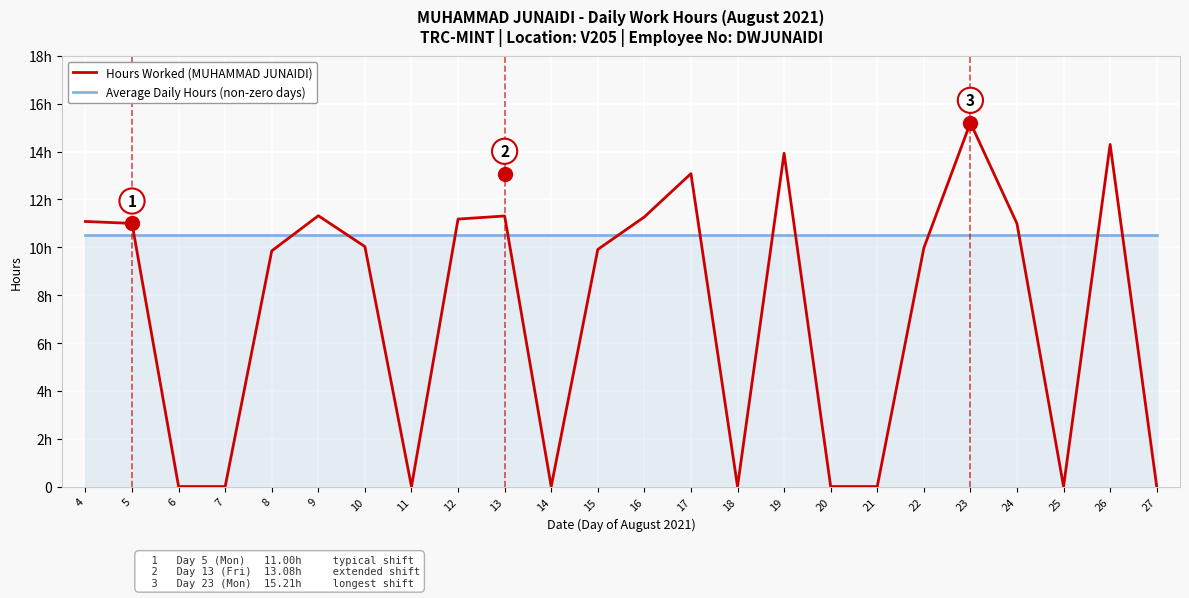

What are all the series names shown in the legend?

Hours Worked (MUHAMMAD JUNAIDI), Average Daily Hours (non-zero days)